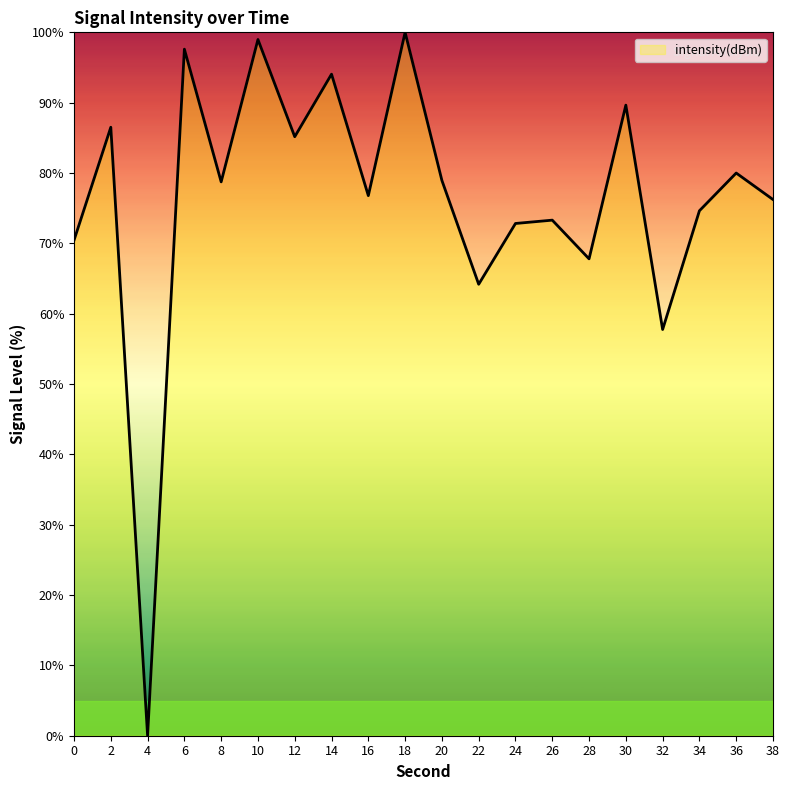

Does the chart have visible grid lines?

No